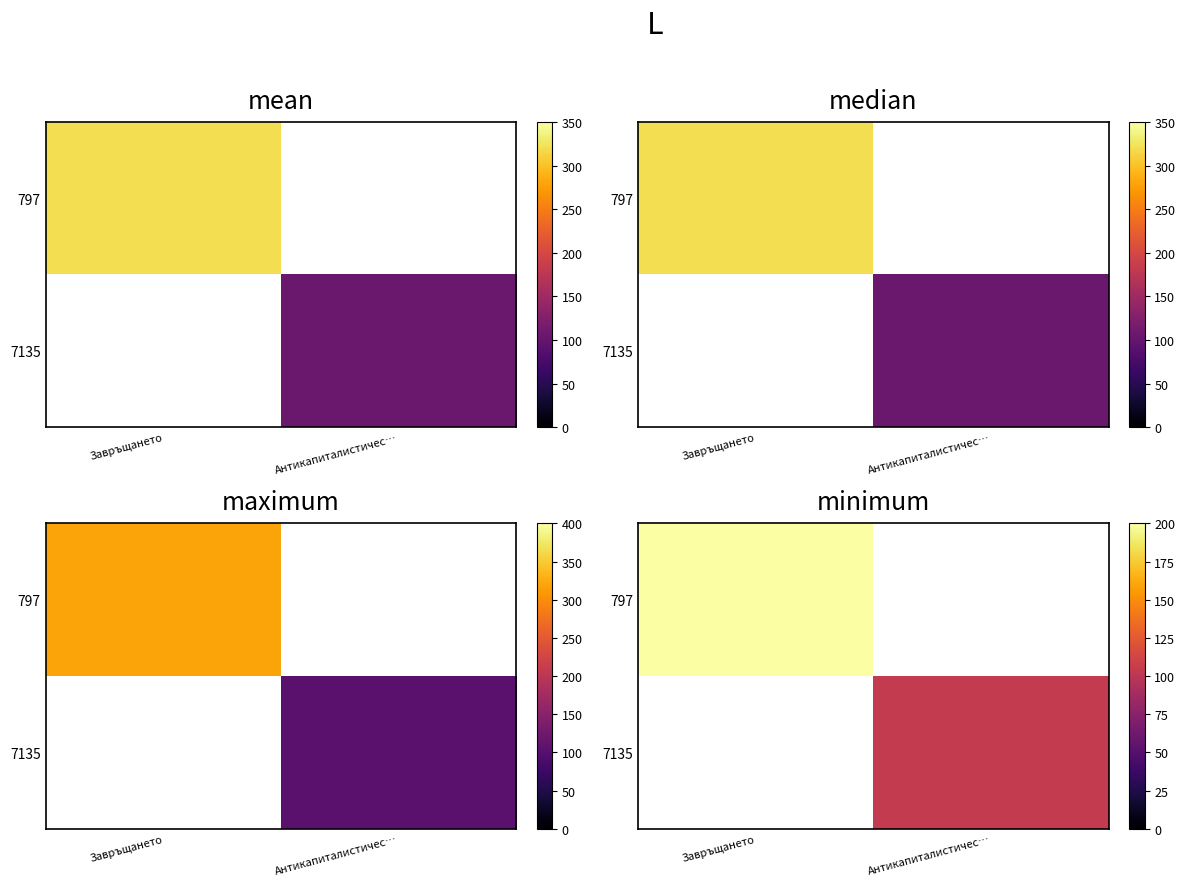

Which series has the largest range (max minus min)?

797